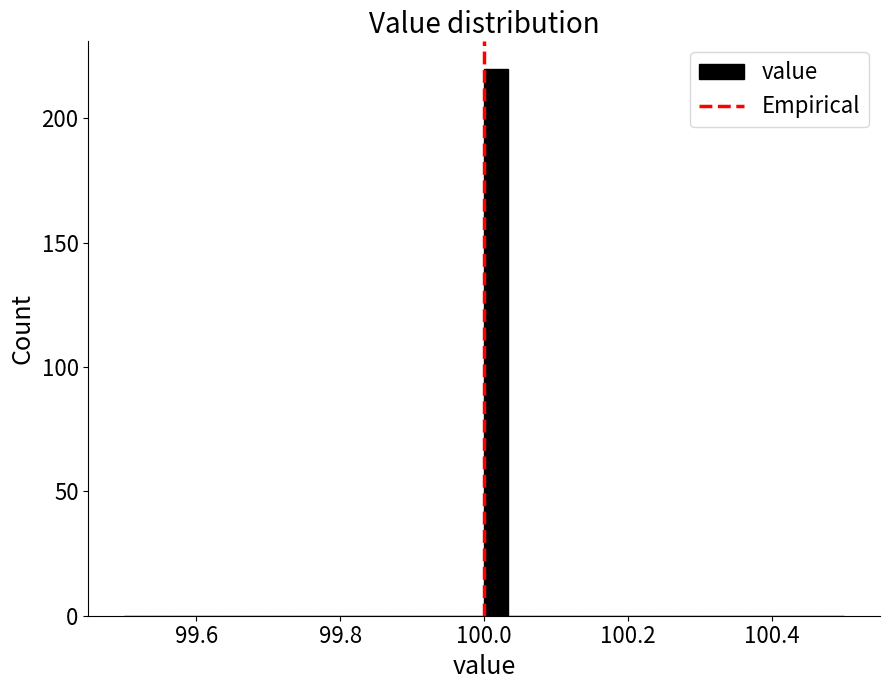

Around what value on the x-axis is the tallest bar? Give the approximate position of its centre, as read against the axis.

100.02